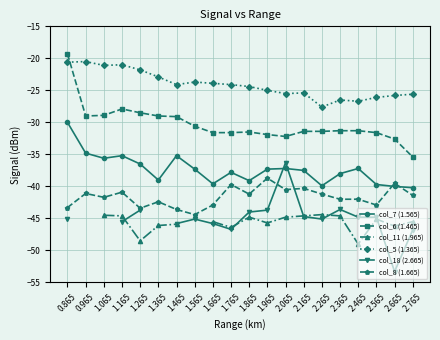

What is the difference between the second highest and second lowest values in the col_6 (1.465) series?

4.7